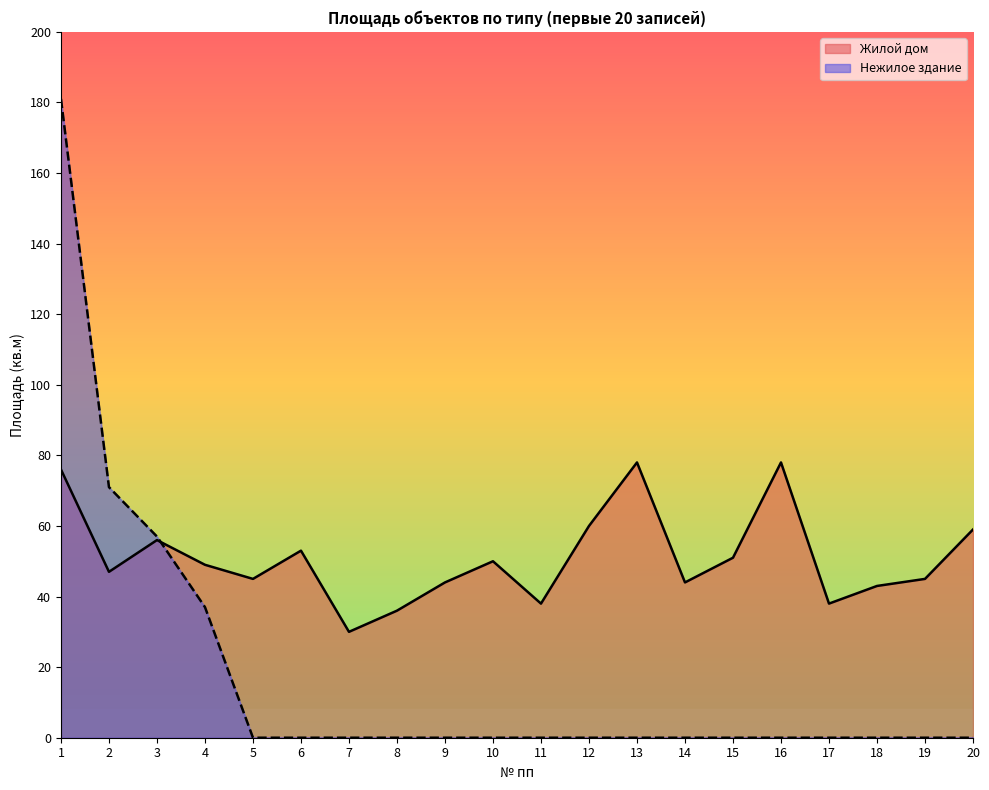

True or false: Жилой дом has more than 2 points higher than both neighbors.

True